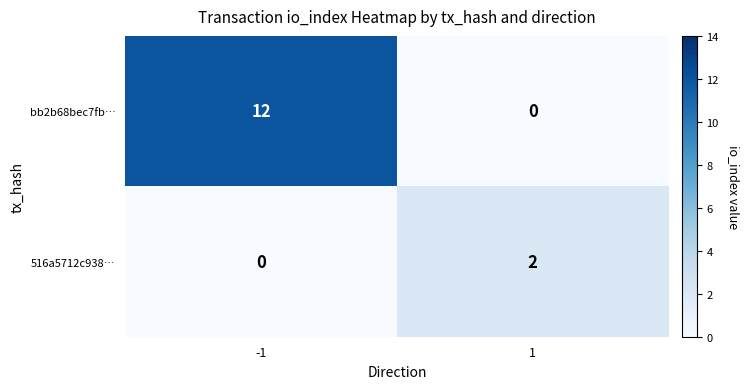

What is the total value across all series at -1?

12